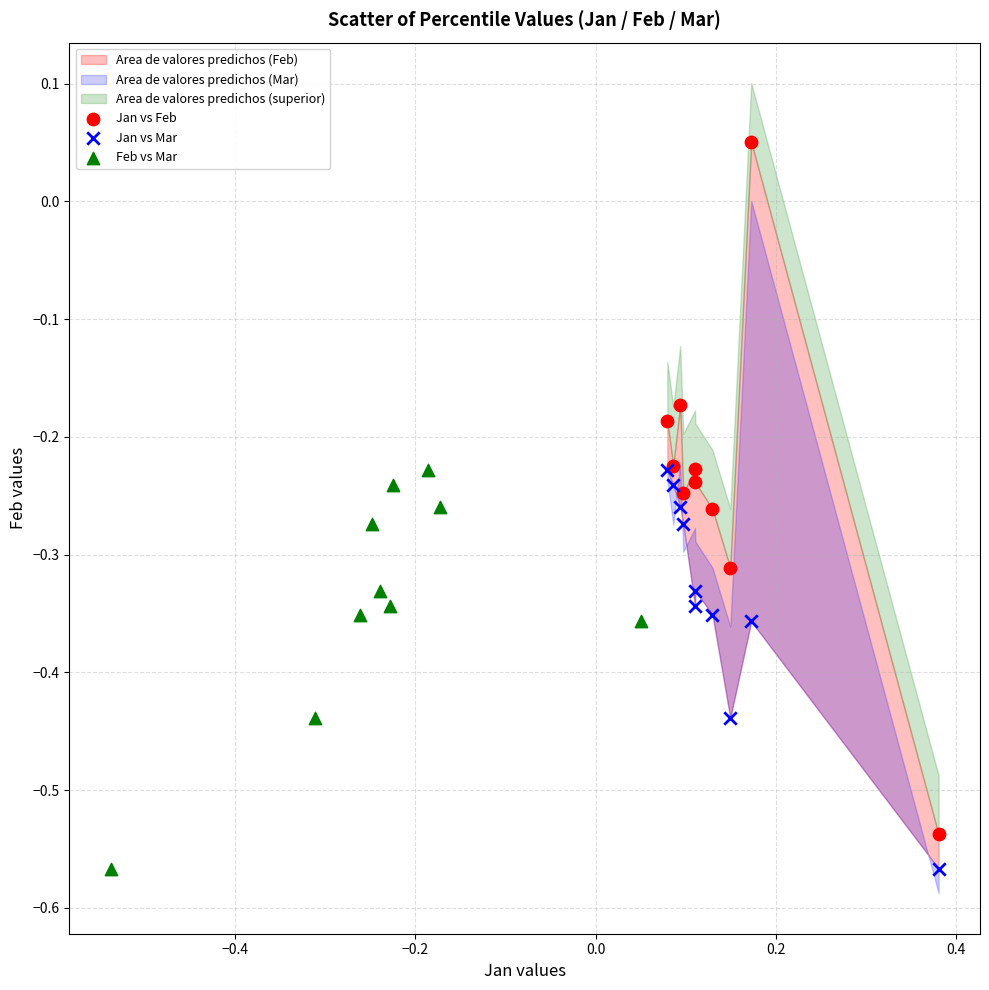

Which series has the largest Y range (max minus min)?

Jan vs Feb